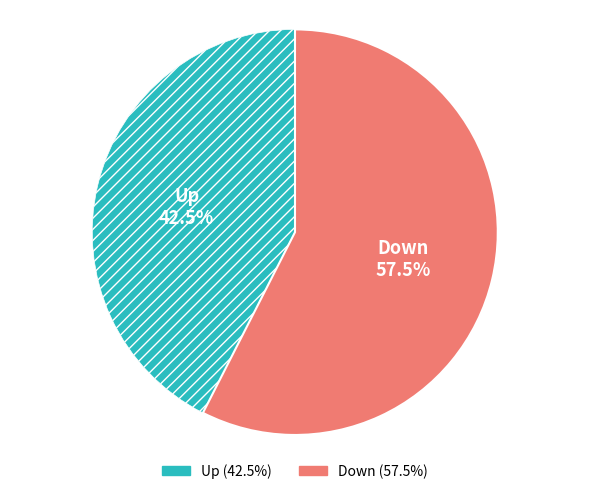

Is there a majority slice in this chart?

Yes